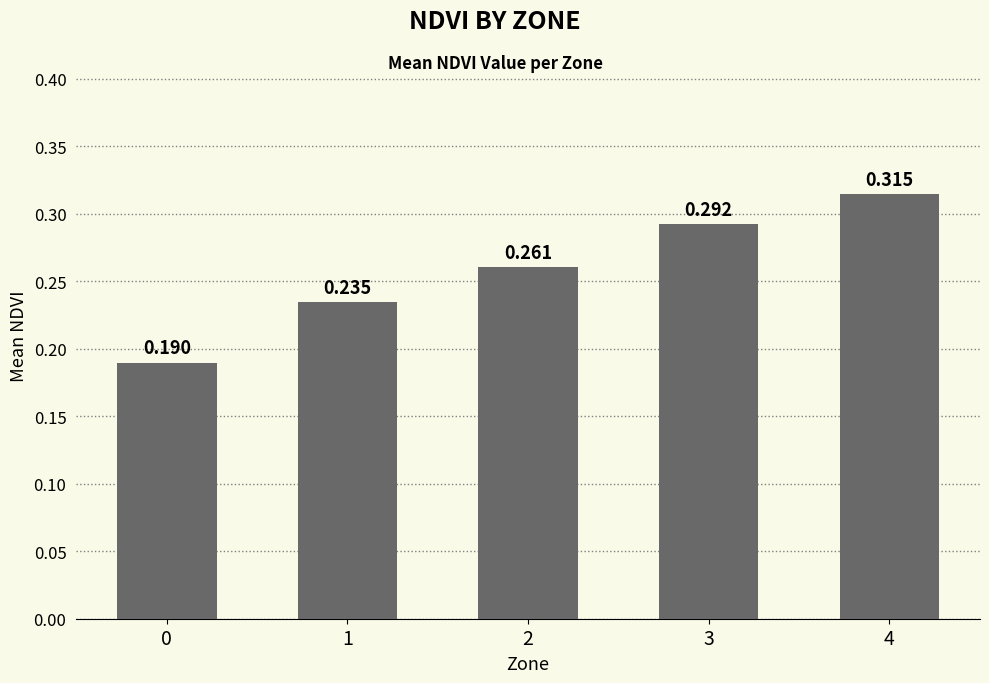

What is the value of the 2nd bar from the left?

0.2